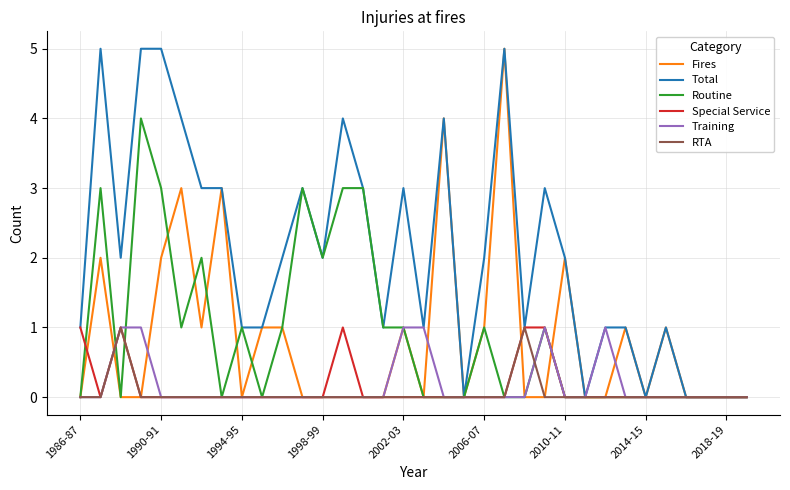

What is the difference between the maximum and minimum values in the Fires series?

5